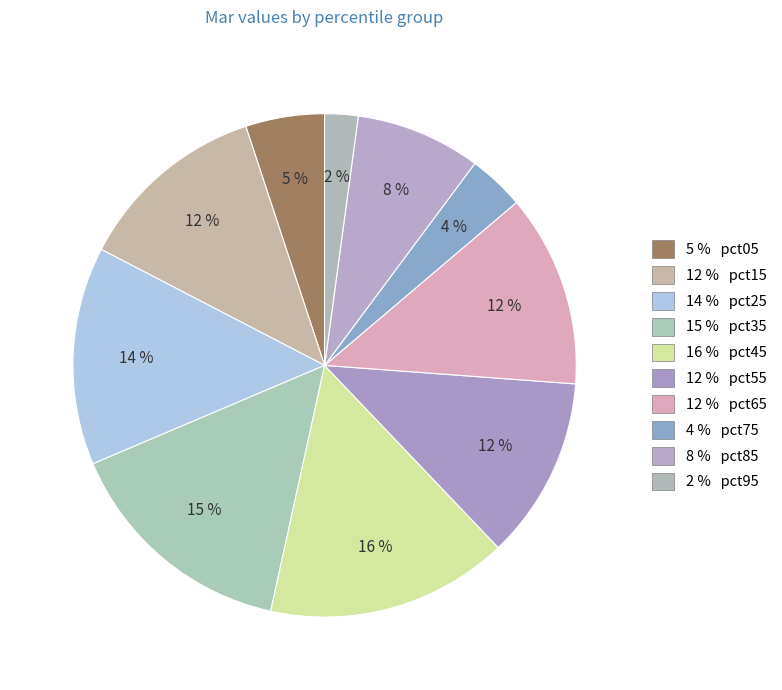

How many segments does this pie chart have?

10